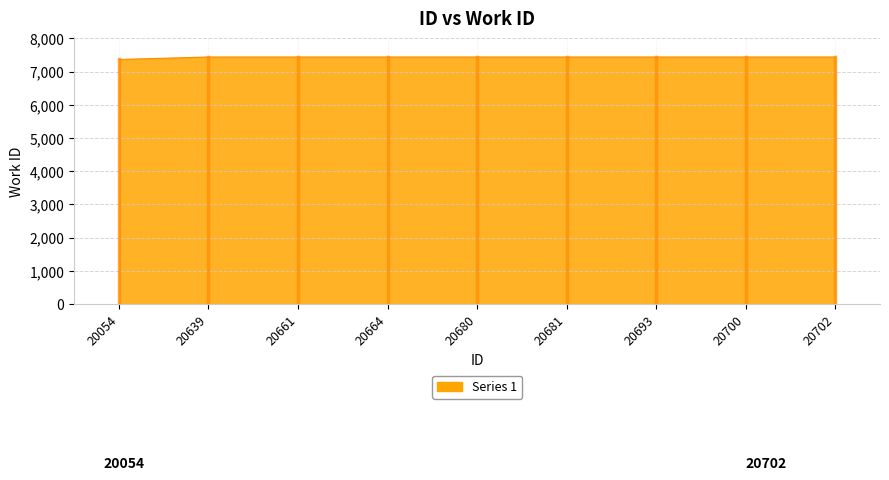

What is the ratio of the value at 20700 to the value at 20661?

1.0